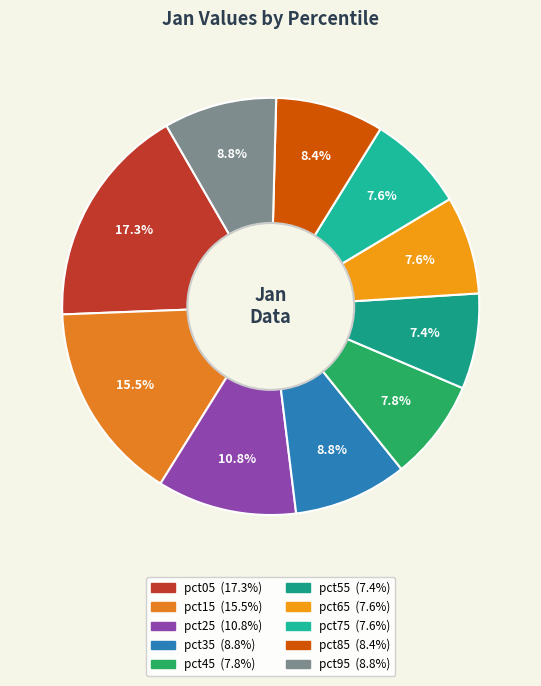

How many segments does this pie chart have?

10